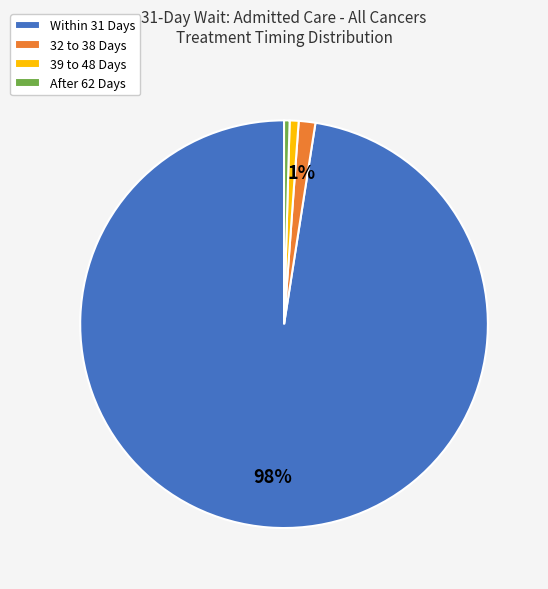

Is Within 31 Days the majority of the pie?

Yes